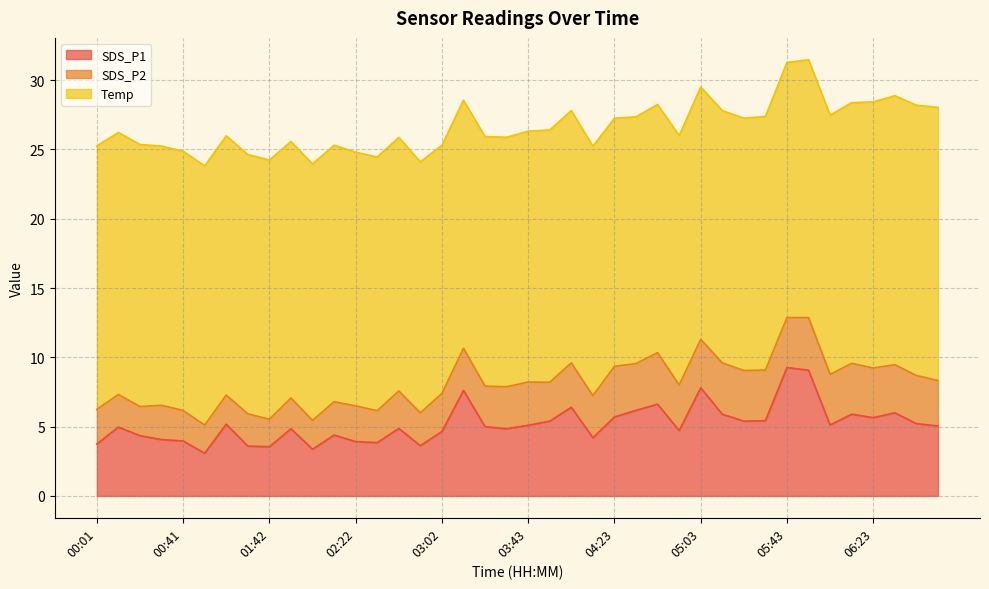

What is the total value across all series at 05:23?

27.2